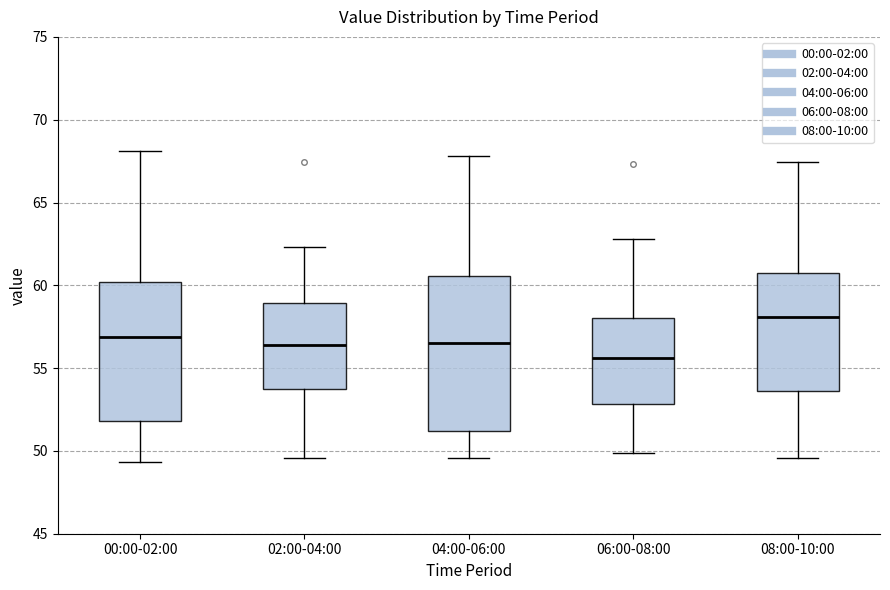

Reading left to right, read every box against the y-axis: the position of its median line, the range the box covers, and the ends of its whiskers. The values are not printed on the chart, so give them approximately, as read against the axis.

00:00-02:00: median 57.0, box 52.0 to 60.0, whiskers 49.5 to 68.0
02:00-04:00: median 56.5, box 54.0 to 59.0, whiskers 49.5 to 62.5
04:00-06:00: median 56.5, box 51.0 to 60.5, whiskers 49.5 to 68.0
06:00-08:00: median 55.5, box 53.0 to 58.0, whiskers 50.0 to 63.0
08:00-10:00: median 58.0, box 53.5 to 61.0, whiskers 49.5 to 67.5